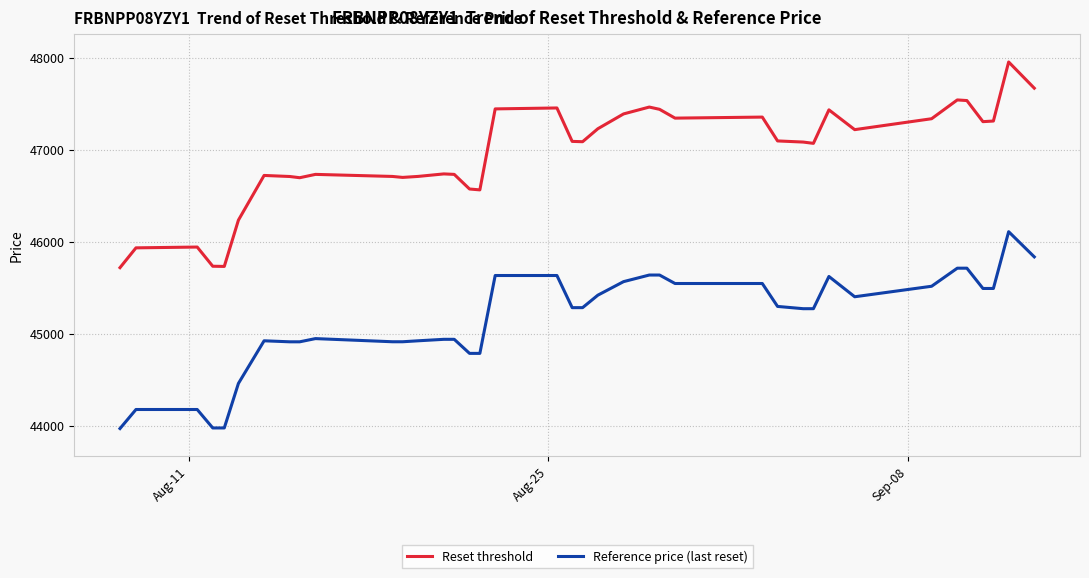

List the series in order of their peak value, lowest first.

Reference price (last reset), Reset threshold